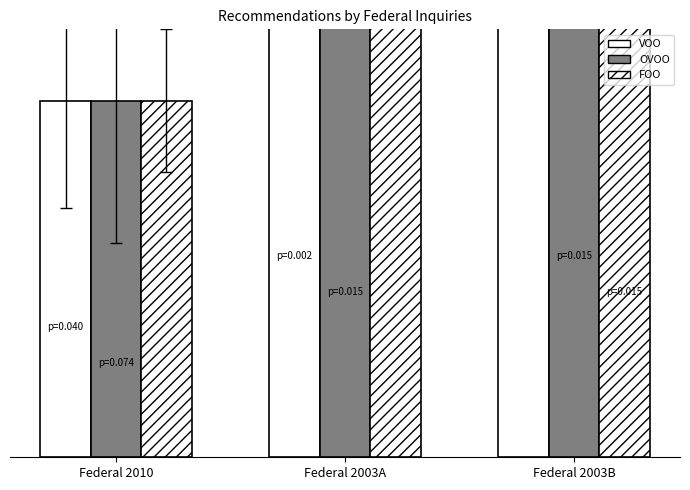

Are the bars horizontal?

No